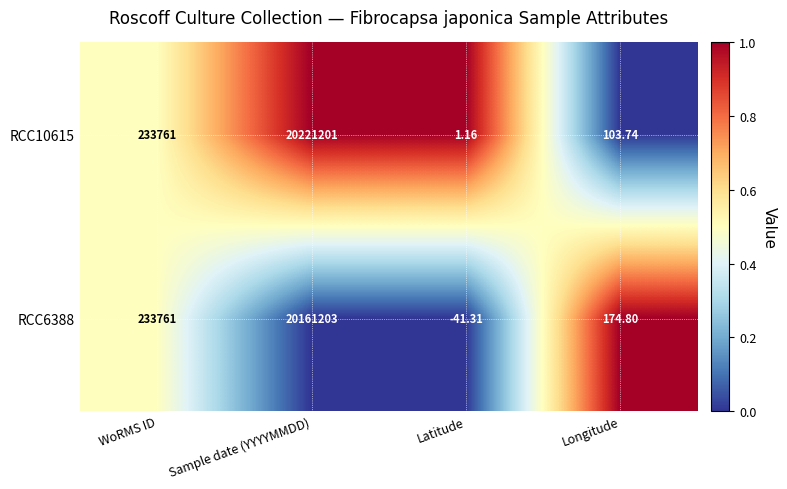

Is the value of RCC6388 at Longitude greater than the value of RCC10615 at Longitude?

Yes